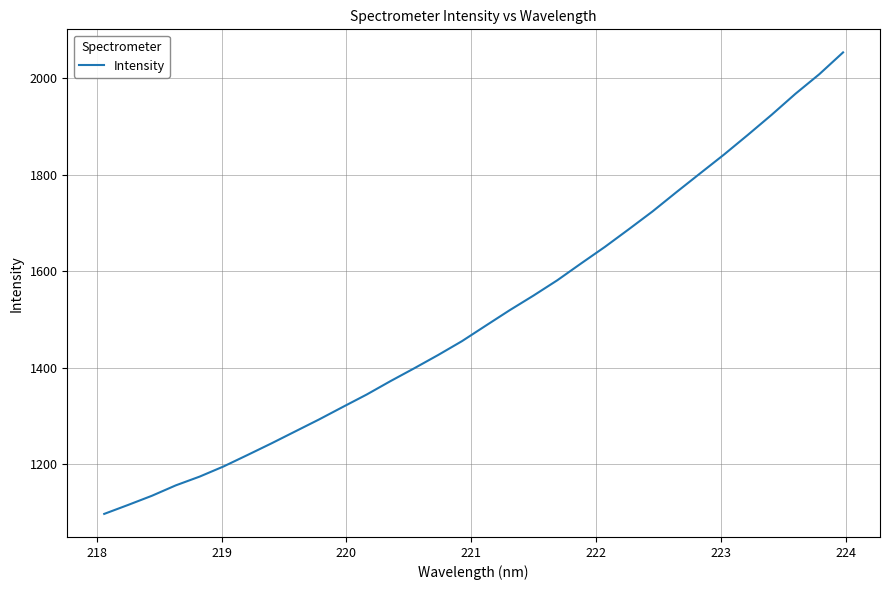

What is the minimum value shown in the chart?

1097.0